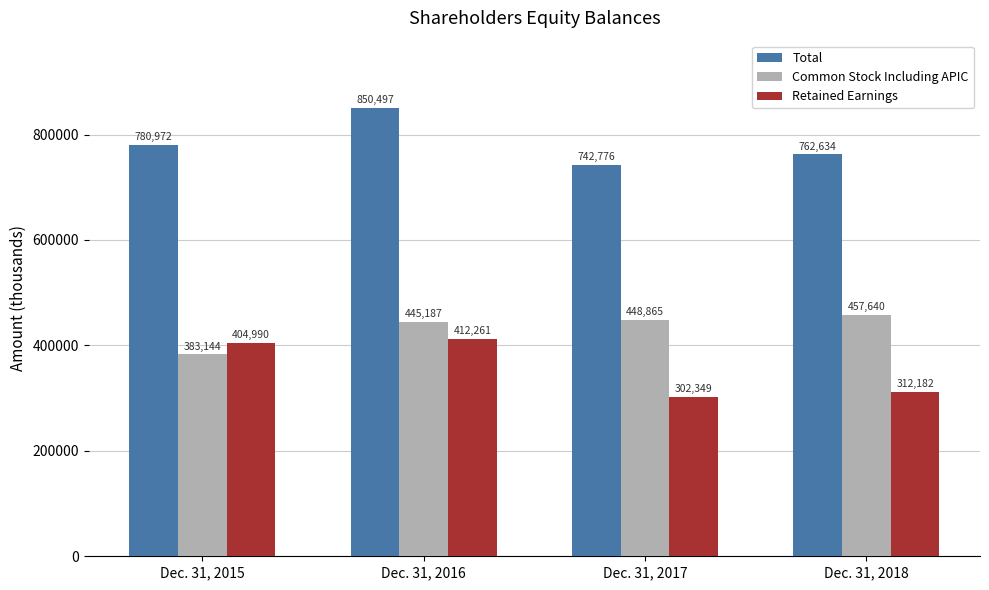

Between Dec. 31, 2016 and Dec. 31, 2017, which series saw the biggest shift?

Retained Earnings